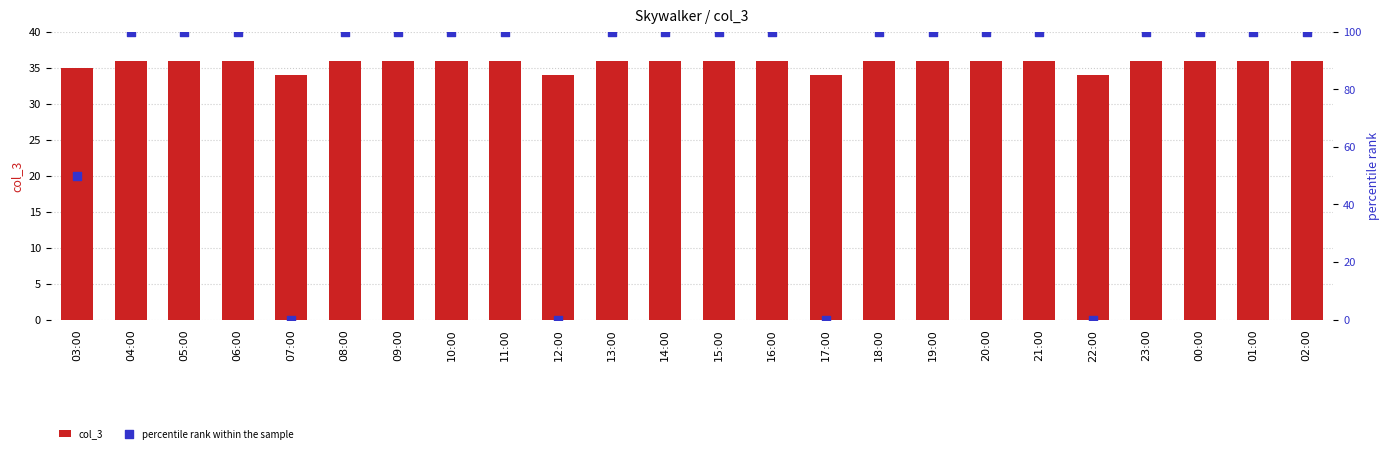

What are all the series names shown in the legend?

col_3, percentile rank within the sample